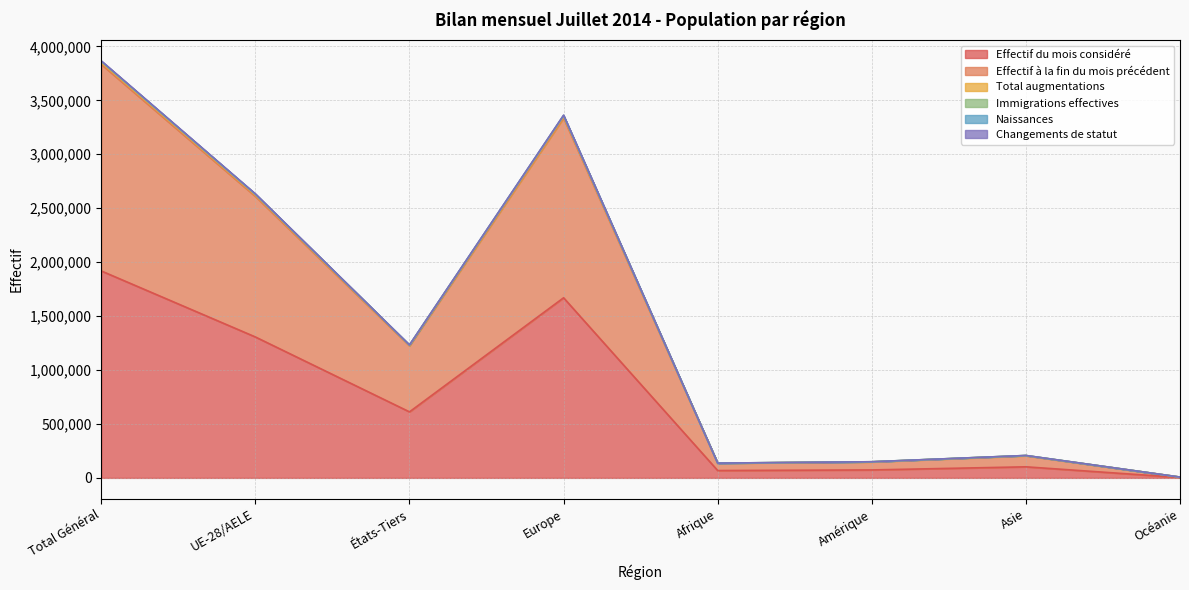

True or false: Immigrations effectives and Total augmentations intersect in this chart.

False